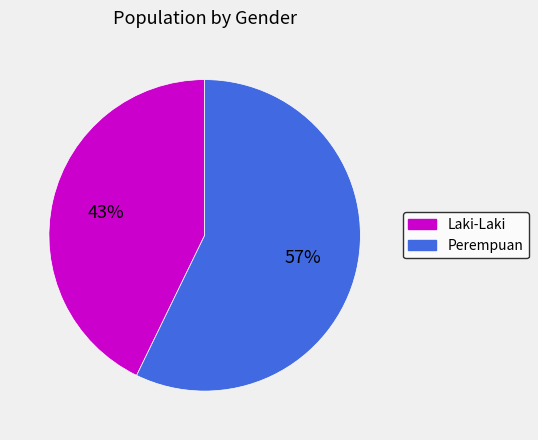

Which slice represents more than half of the pie?

Perempuan